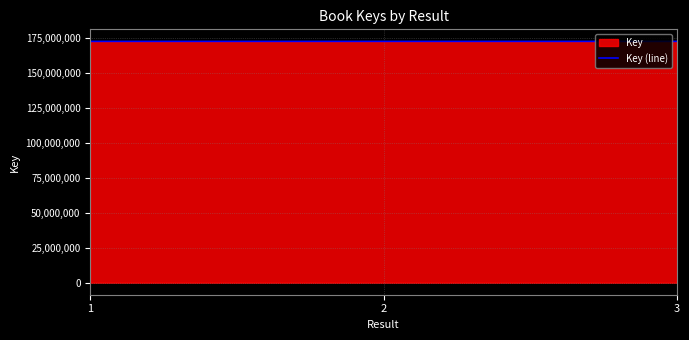

The chart shows a value of 172464544 at 3. True or false?

True